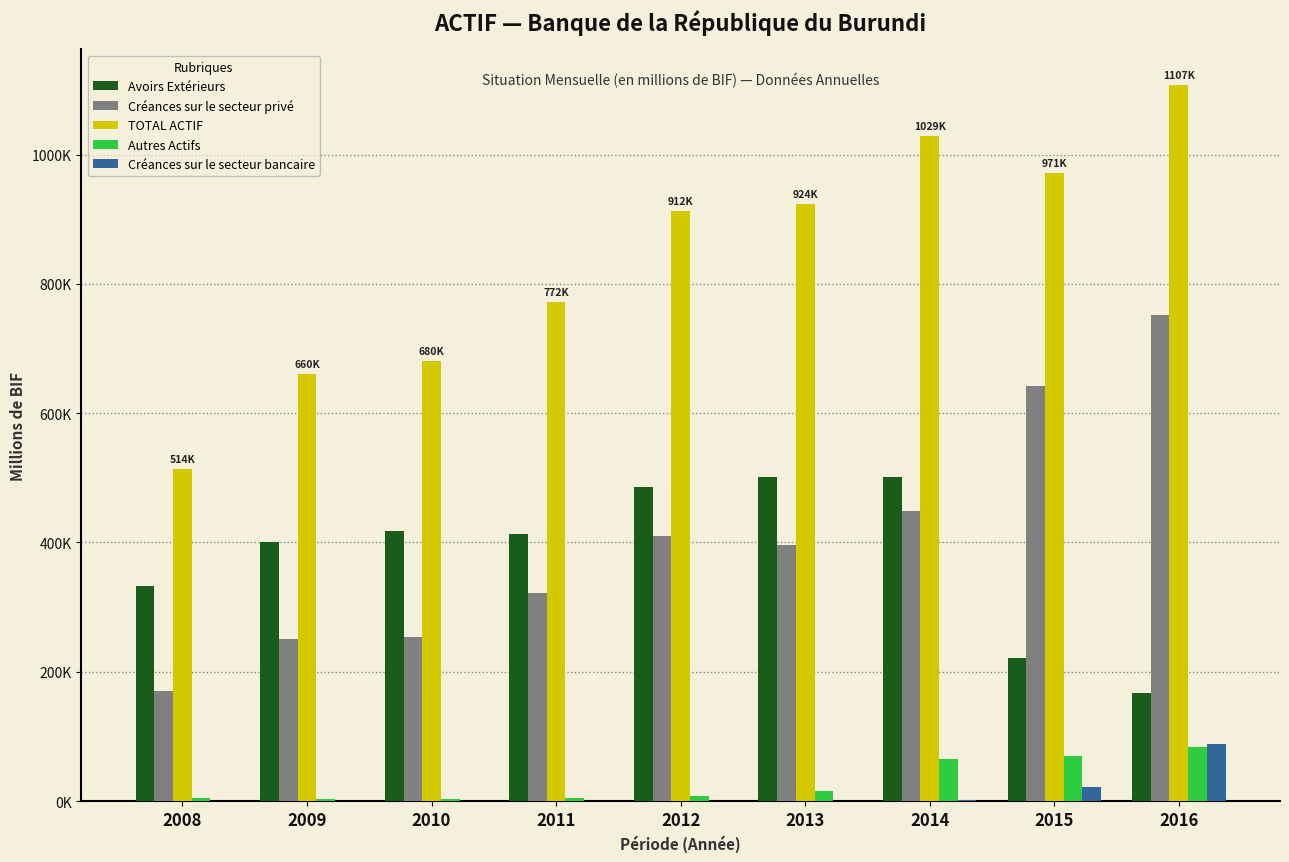

Which series has the largest range (max minus min)?

TOTAL ACTIF